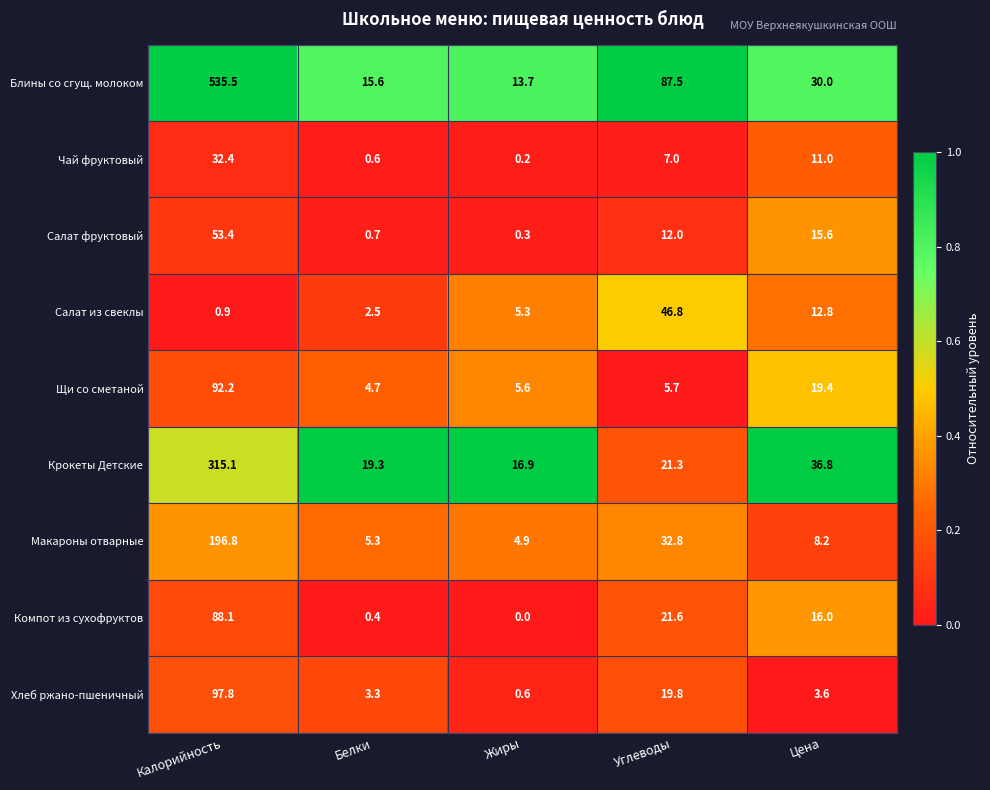

At which label is Хлеб ржано-пшеничный closest to 49?

Углеводы